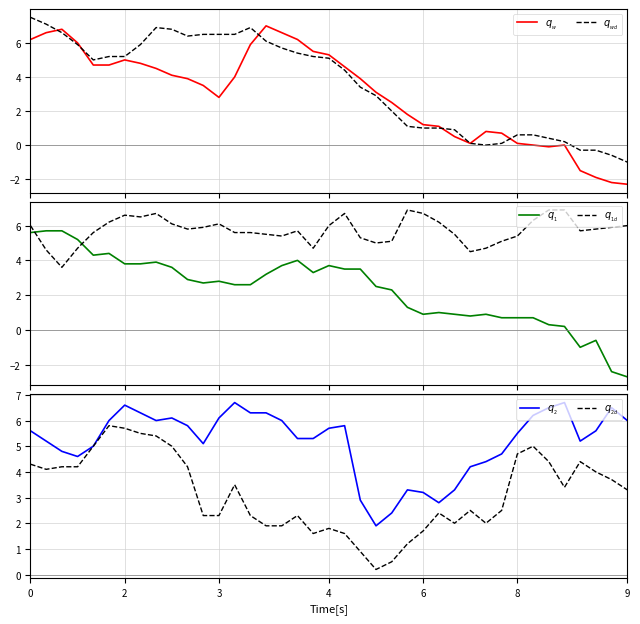

Reading left to right, what are all the values shown in this chart?

$q_{_w}$: 6.2	6.6	6.8	6.0	4.7	4.7	5.0	4.8	4.5	4.1	3.9	3.5	2.8	4.0	5.9	7.0	6.6	6.2	5.5	5.3	4.6	3.9	3.1	2.5	1.8	1.2	1.1	0.5	0.1	0.8	0.7	0.1	-0.0	-0.1	-0.0	-1.5	-1.9	-2.2	-2.3
$q_{_{wd}}$: 7.5	7.1	6.6	5.9	5.0	5.2	5.2	5.9	6.9	6.8	6.4	6.5	6.5	6.5	6.9	6.1	5.7	5.4	5.2	5.1	4.4	3.4	2.9	2.0	1.1	1.0	1.0	0.9	0.1	0.0	0.1	0.6	0.6	0.4	0.2	-0.3	-0.3	-0.6	-1.0
$q_{_1}$: 5.6	5.7	5.7	5.2	4.3	4.4	3.8	3.8	3.9	3.6	2.9	2.7	2.8	2.6	2.6	3.2	3.7	4.0	3.3	3.7	3.5	3.5	2.5	2.3	1.3	0.9	1.0	0.9	0.8	0.9	0.7	0.7	0.7	0.3	0.2	-1.0	-0.6	-2.4	-2.7
$q_{_{1d}}$: 6.0	4.6	3.6	4.7	5.6	6.2	6.6	6.5	6.7	6.1	5.8	5.9	6.1	5.6	5.6	5.5	5.4	5.7	4.7	6.0	6.7	5.3	5.0	5.1	6.9	6.7	6.2	5.5	4.5	4.7	5.1	5.4	6.3	6.9	6.9	5.7	5.8	5.9	6.0
$q_{_2}$: 5.6	5.2	4.8	4.6	5.0	6.0	6.6	6.3	6.0	6.1	5.8	5.1	6.1	6.7	6.3	6.3	6.0	5.3	5.3	5.7	5.8	2.9	1.9	2.4	3.3	3.2	2.8	3.3	4.2	4.4	4.7	5.5	6.2	6.5	6.7	5.2	5.6	6.5	6.0
$q_{_{2d}}$: 4.3	4.1	4.2	4.2	5.0	5.8	5.7	5.5	5.4	5.0	4.2	2.3	2.3	3.5	2.3	1.9	1.9	2.3	1.6	1.8	1.6	0.9	0.2	0.5	1.2	1.7	2.4	2.0	2.5	2.0	2.5	4.7	5.0	4.4	3.4	4.4	4.0	3.7	3.3